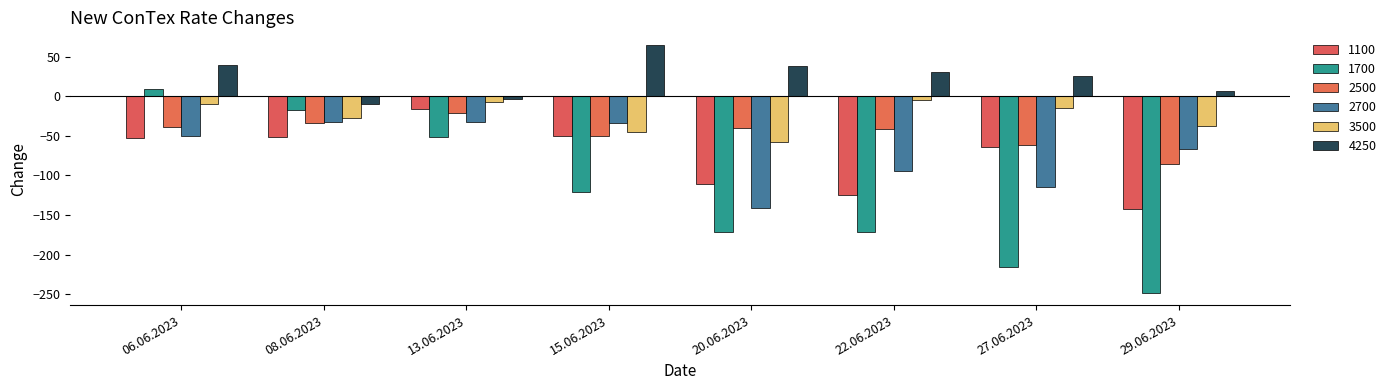

Which series has the largest range (max minus min)?

1700